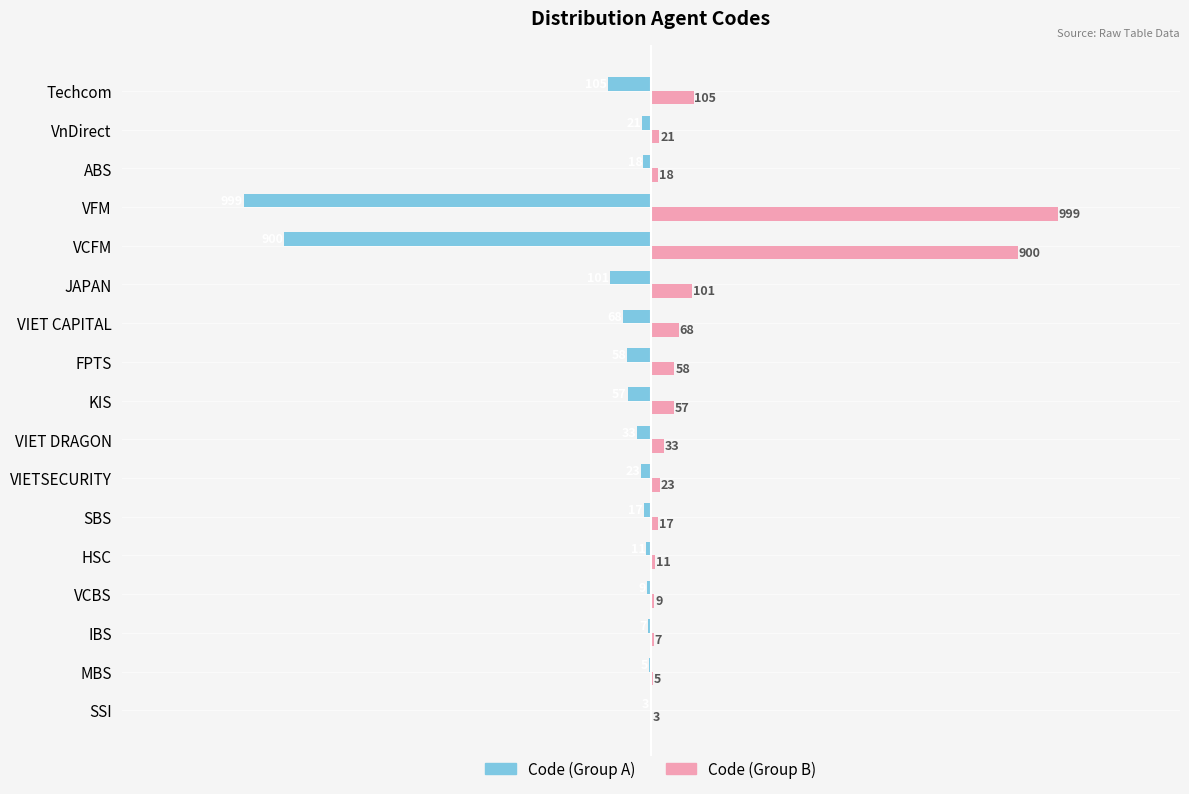

At which label is Code (Group B) closest to 501?

Techcom